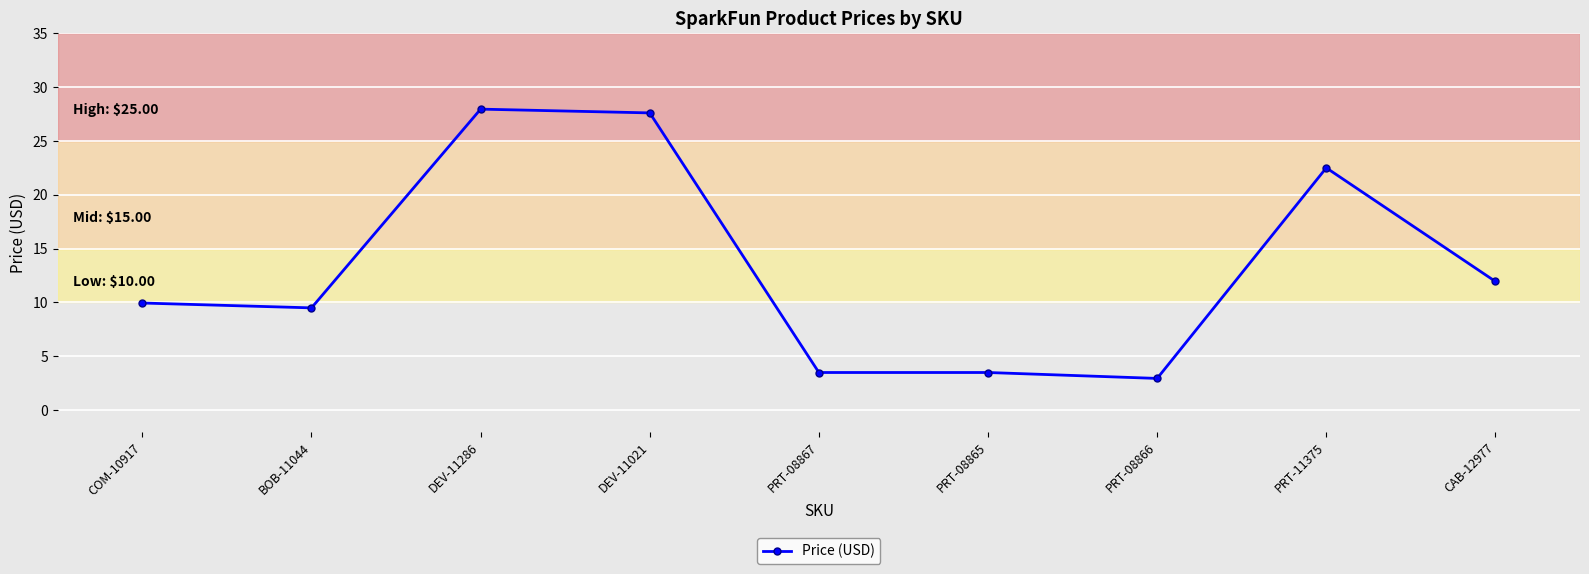

What is the difference between the maximum and minimum values?

25.0